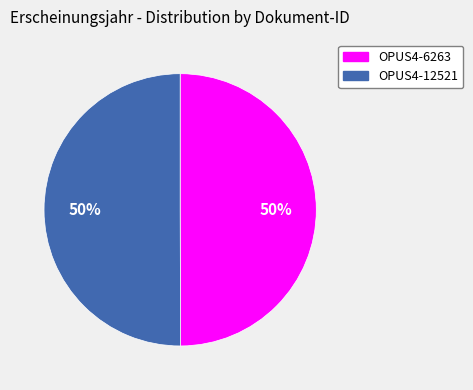

What percentage is the OPUS4-12521 slice, to the nearest percent?

50%